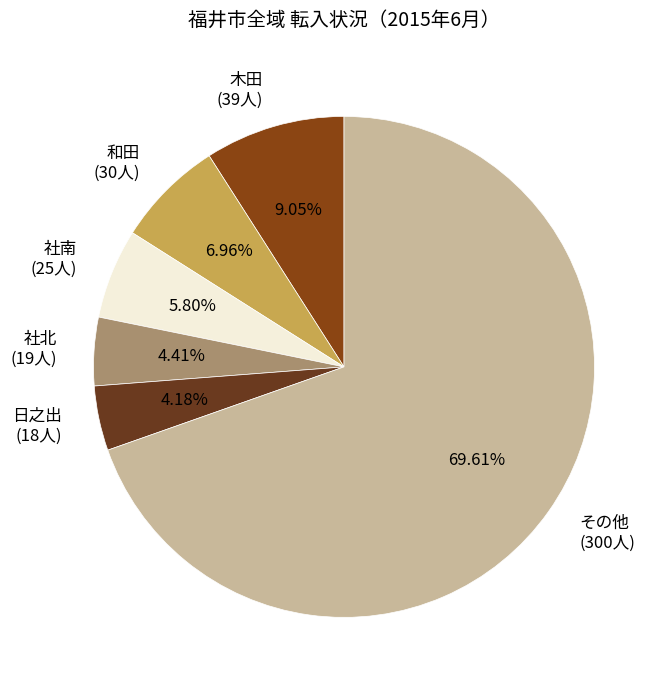

Which slice is the largest?

その他 (300人)